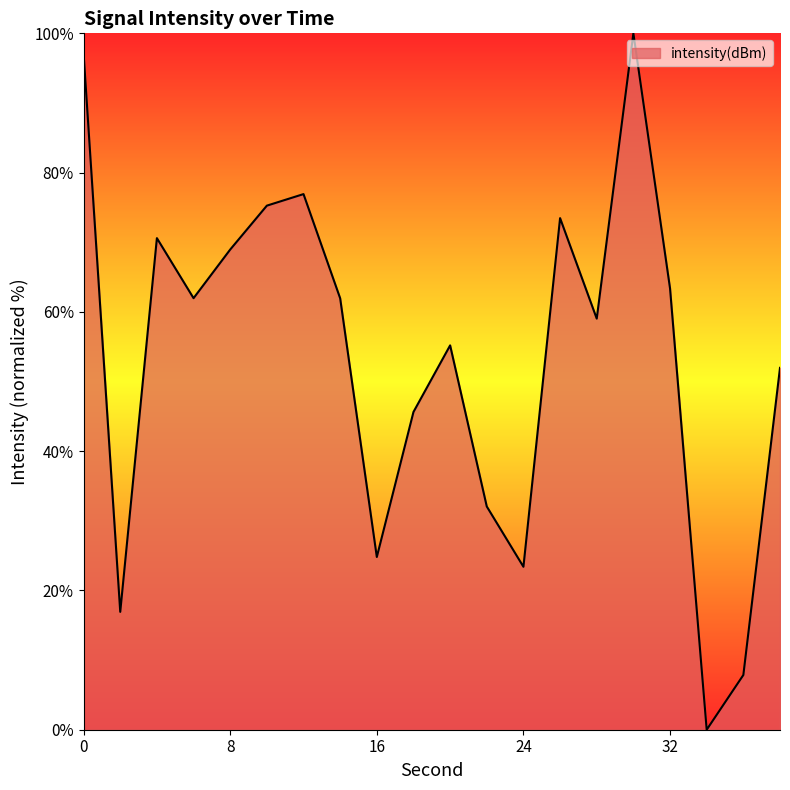

What is the difference between the maximum and minimum values?

100.0